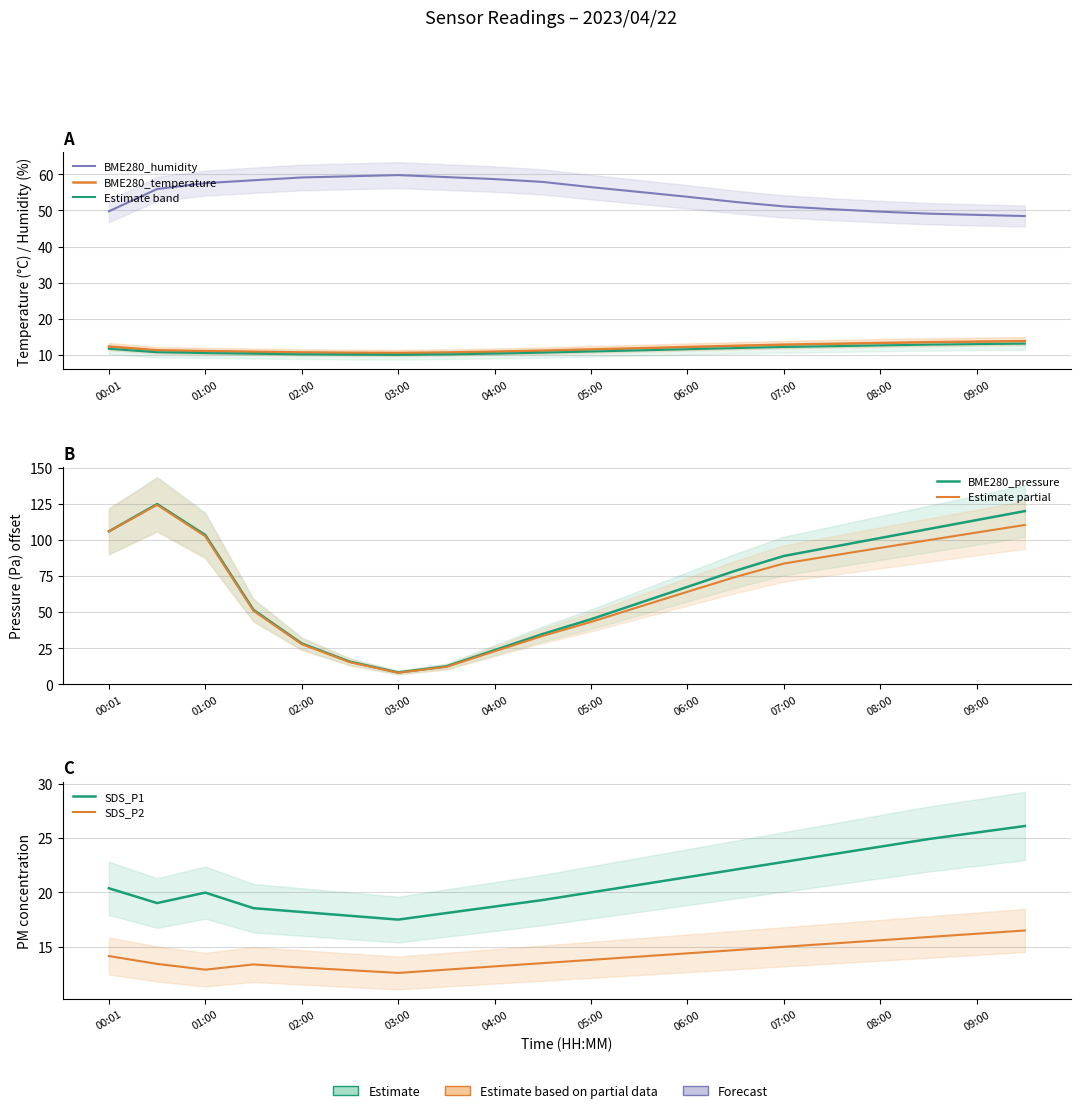

What is the label of the 18th point from the right?

01:00